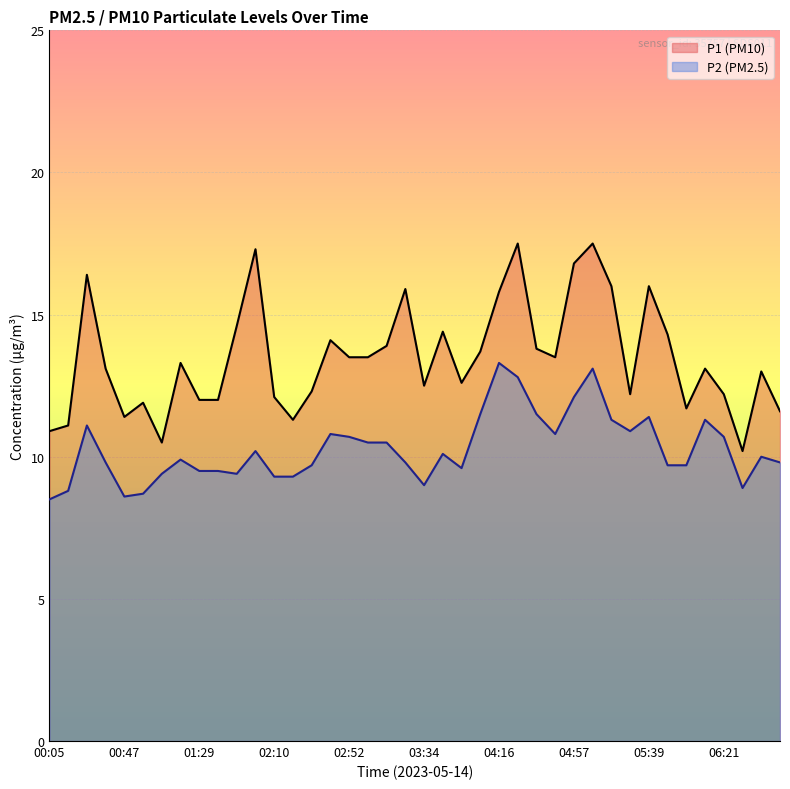

List the series in order of their overall mean, lowest first.

P2 (PM2.5), P1 (PM10)